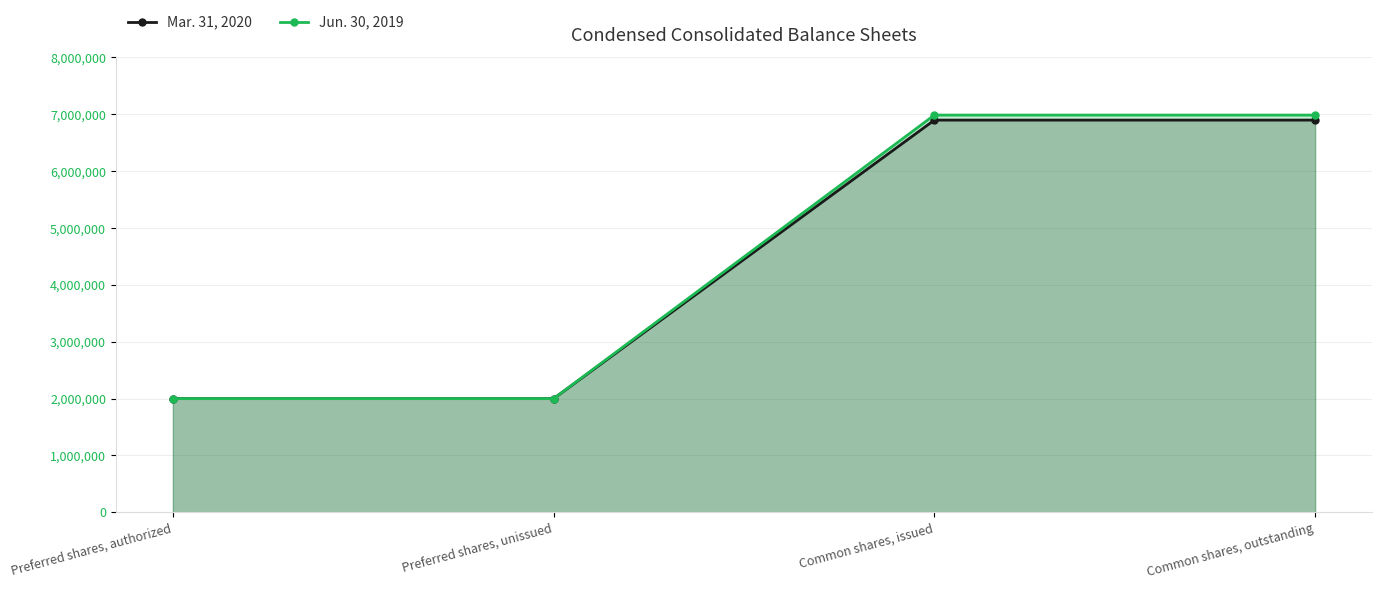

Reading left to right, list all the values displayed in this chart.

Mar. 31, 2020: 2000000	2000000	6899000	6899000
Jun. 30, 2019: 2000000	2000000	6987000	6987000